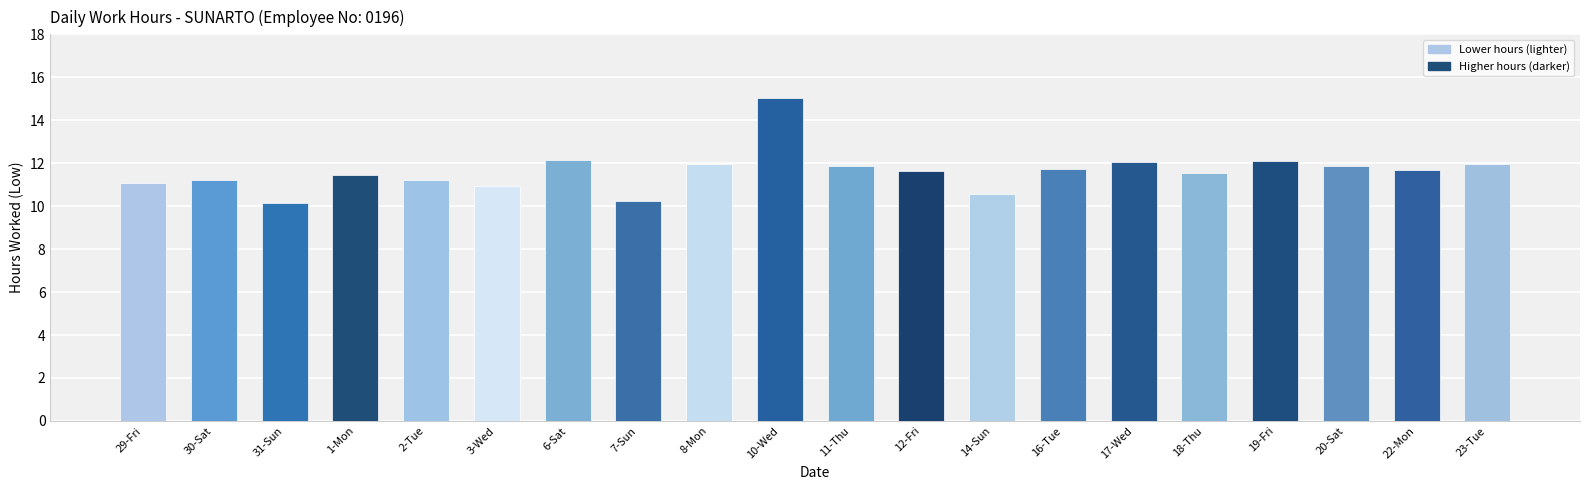

What is the average value?

11.6